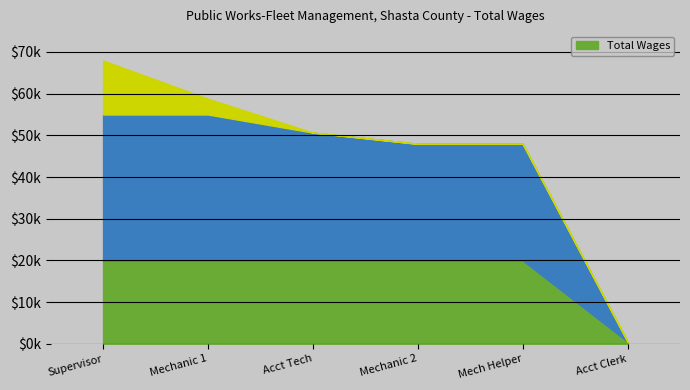

How many lines are shown in the chart?

1